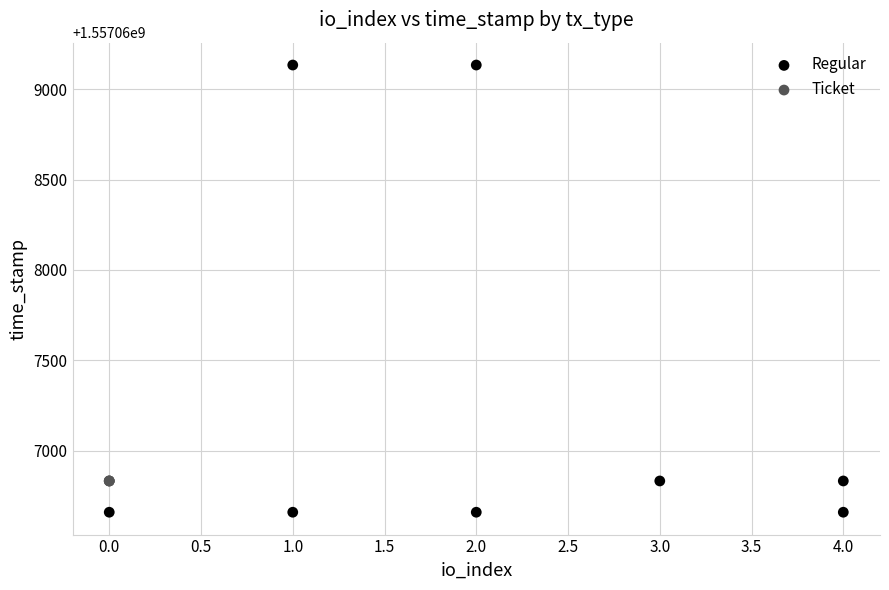

Which series reaches the minimum Y coordinate?

Regular